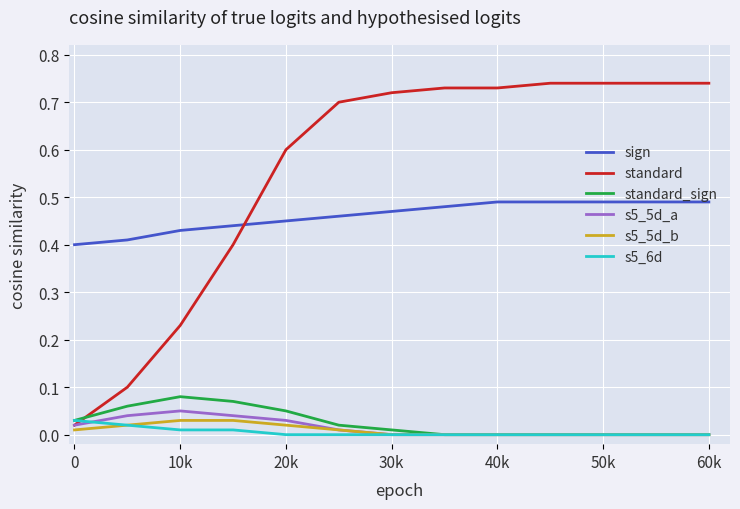

Which series has the largest range (max minus min)?

standard